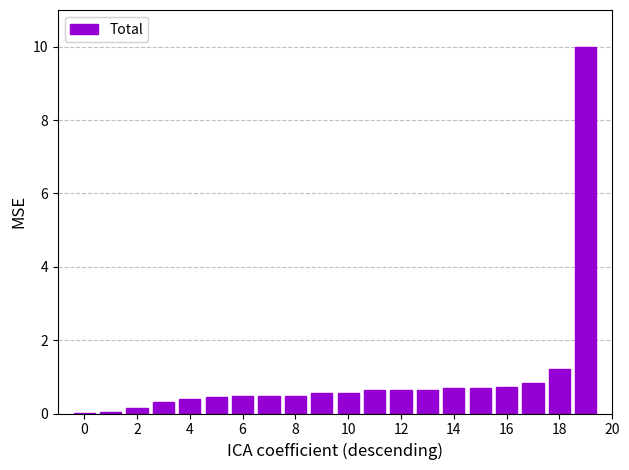

What is the maximum value shown in the chart?

10.0